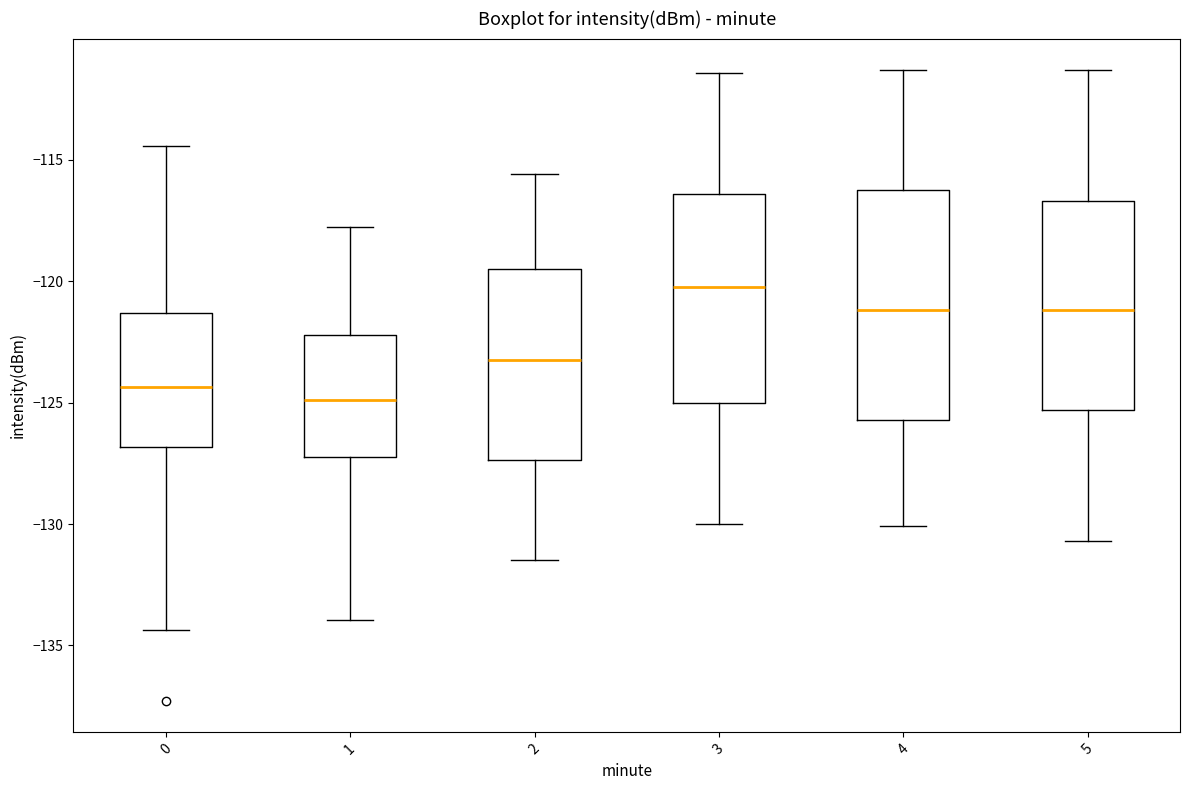

Where does the upper whisker of the box at x = 3 end on the y-axis? The values are not printed on the chart, so give them approximately, as read against the axis.

-111.5